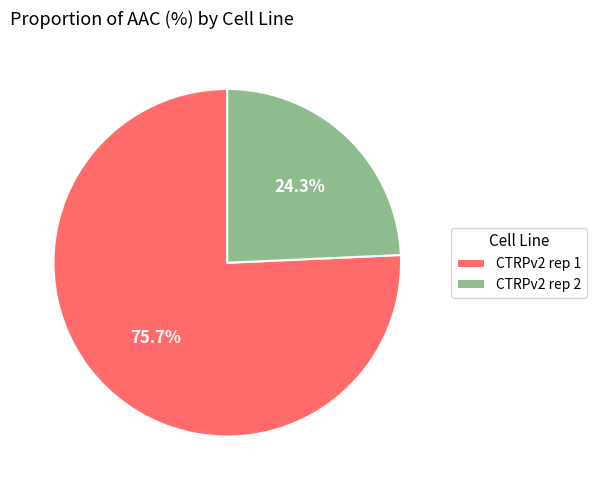

To the nearest percent, what is the difference between the largest and smallest slice percentages?

51%